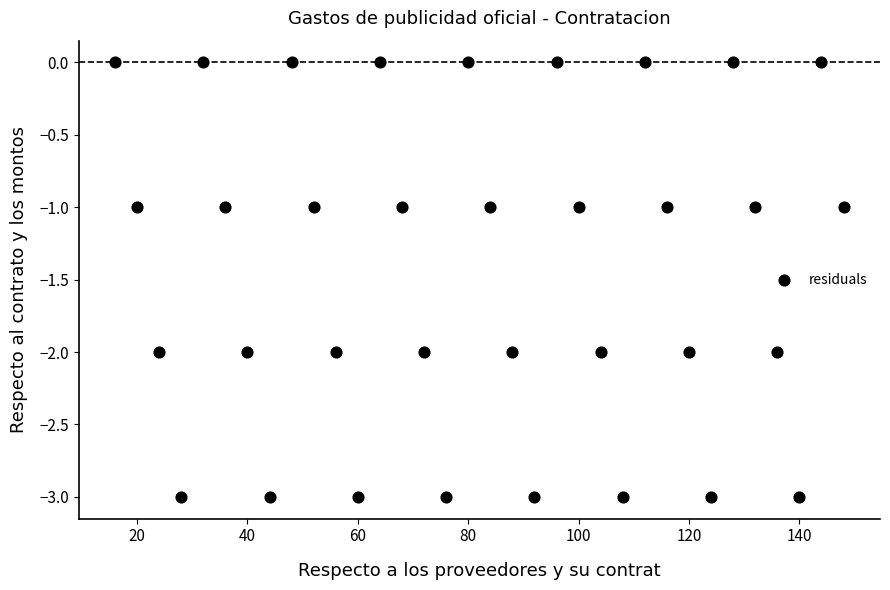

What is the range of X values (max minus min)?

132